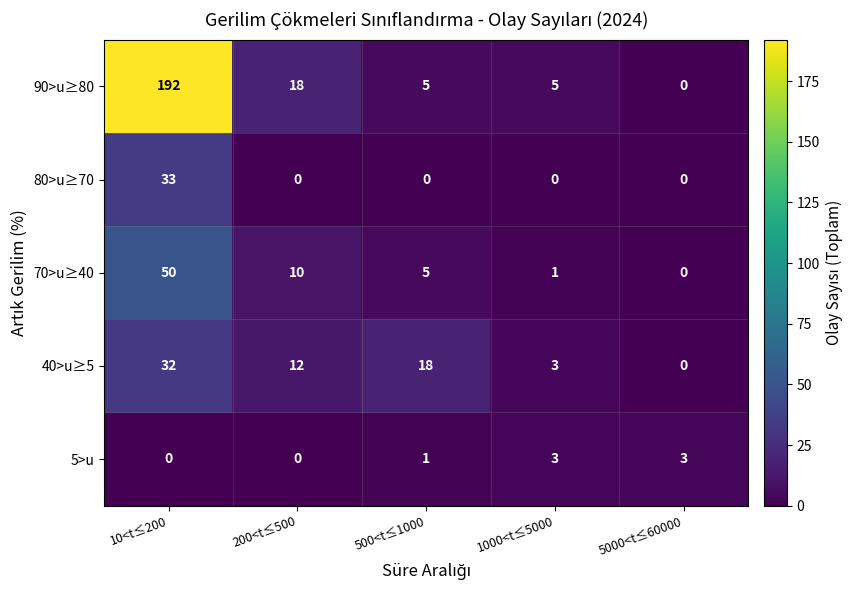

The 80>u≥70 series shows 0 at 5000<t≤60000. True or false?

True